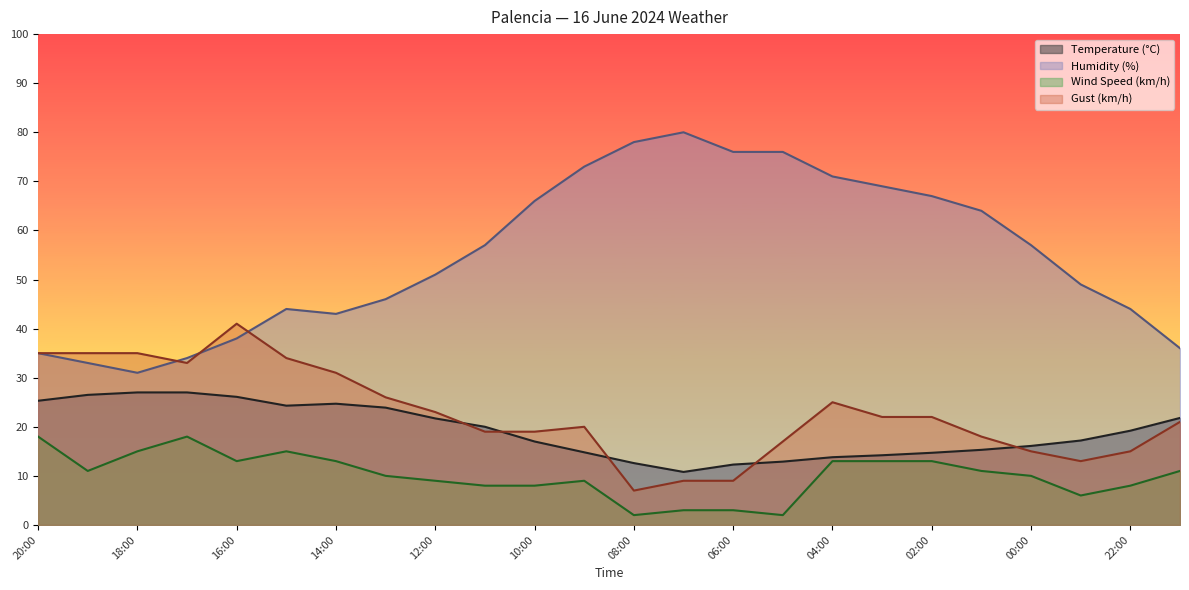

The Wind Speed (km/h) series shows 8.0 at 11:00. True or false?

True